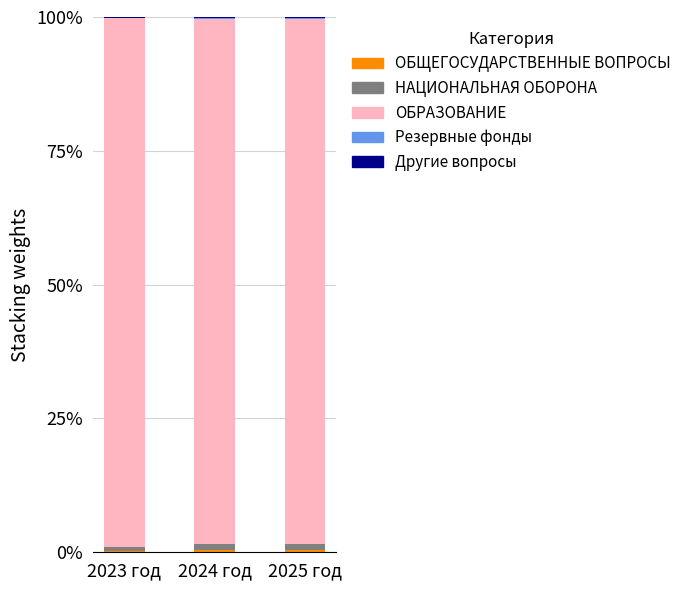

The НАЦИОНАЛЬНАЯ ОБОРОНА series shows 1.2 at 2024 год. True or false?

True